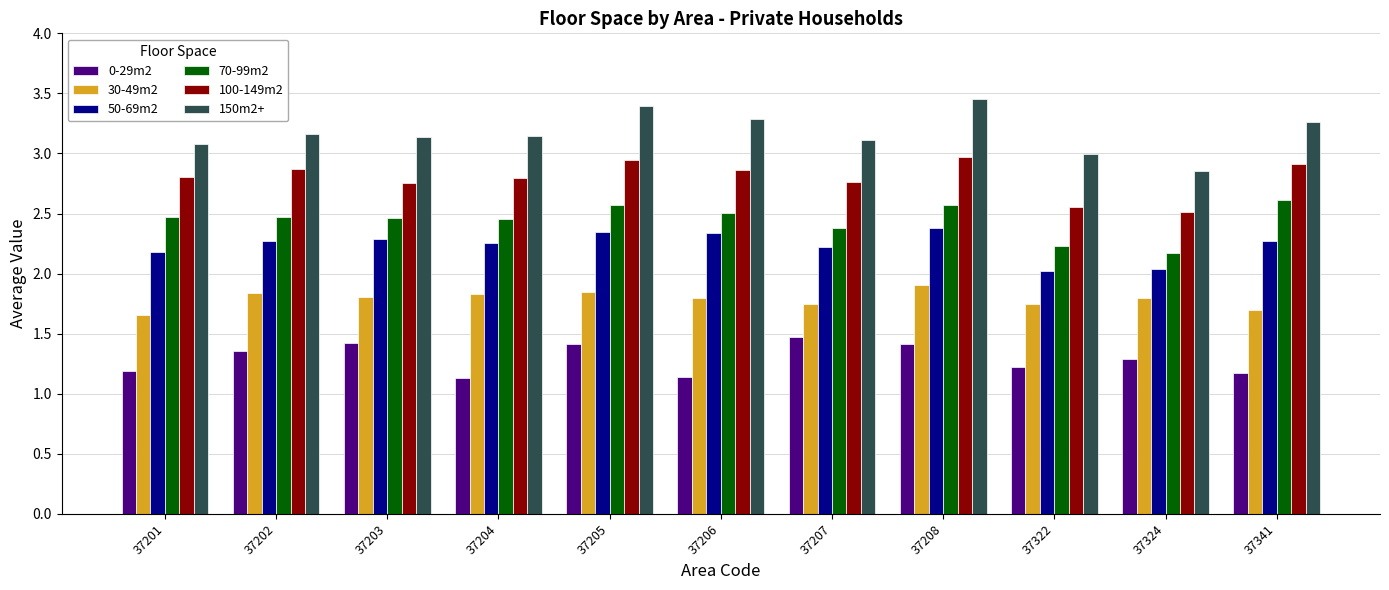

True or false: 50-69m2 has a value of 3.7 at 37205.

False